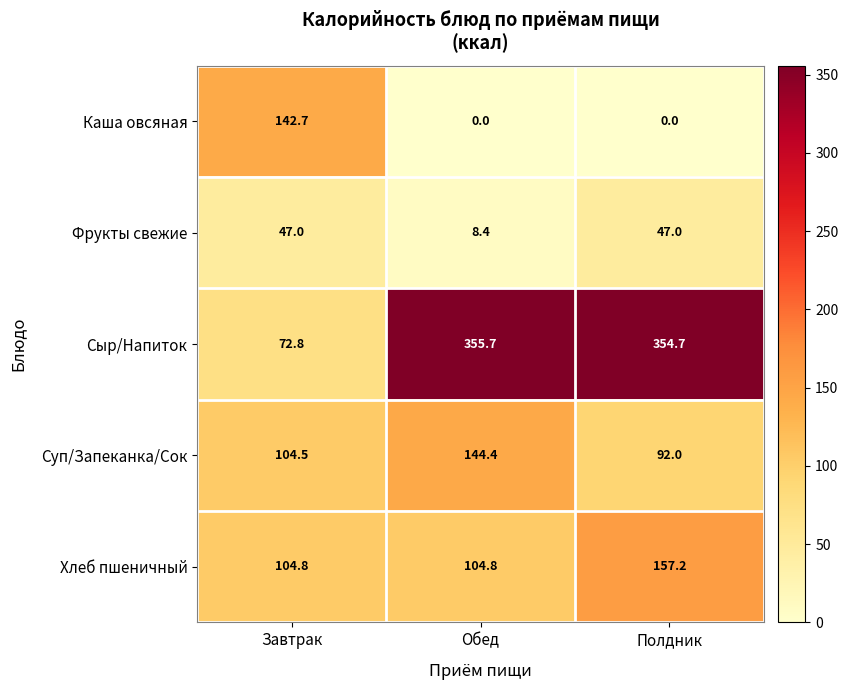

What is the maximum value shown in the chart?

355.7